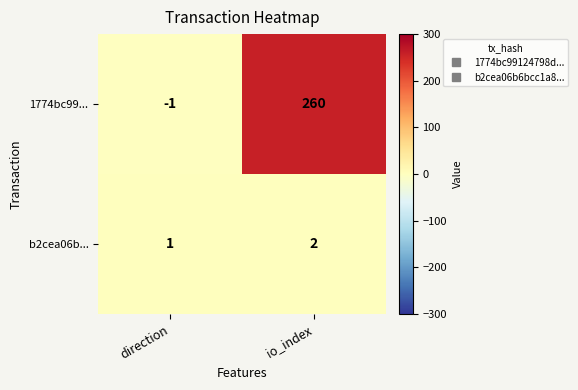

Which category has the lowest value in the 1774bc99... series?

direction